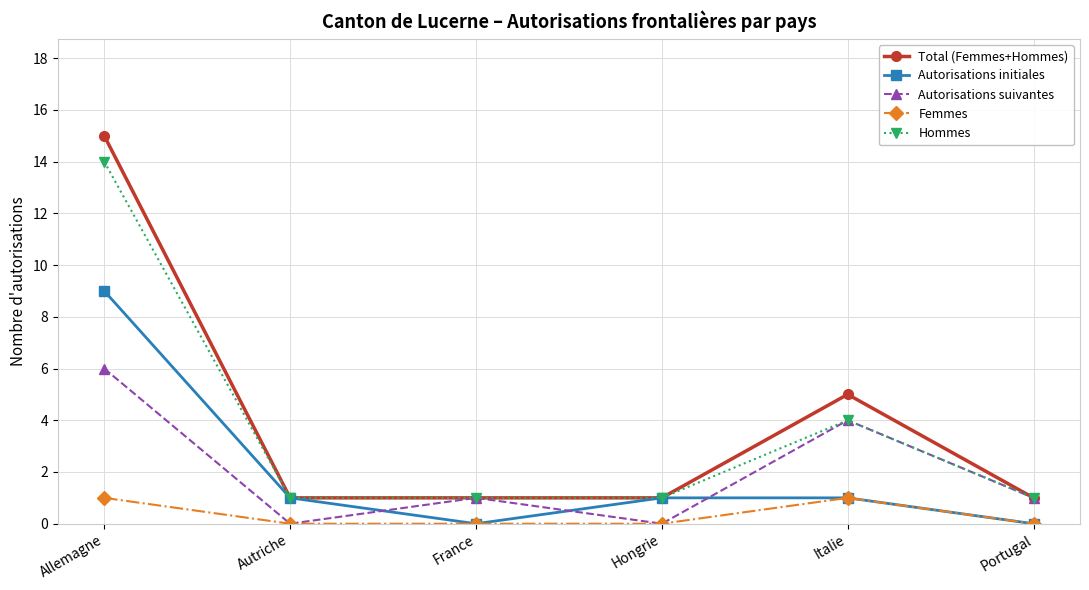

Which series changed the most between Italie and Portugal?

Total (Femmes+Hommes)